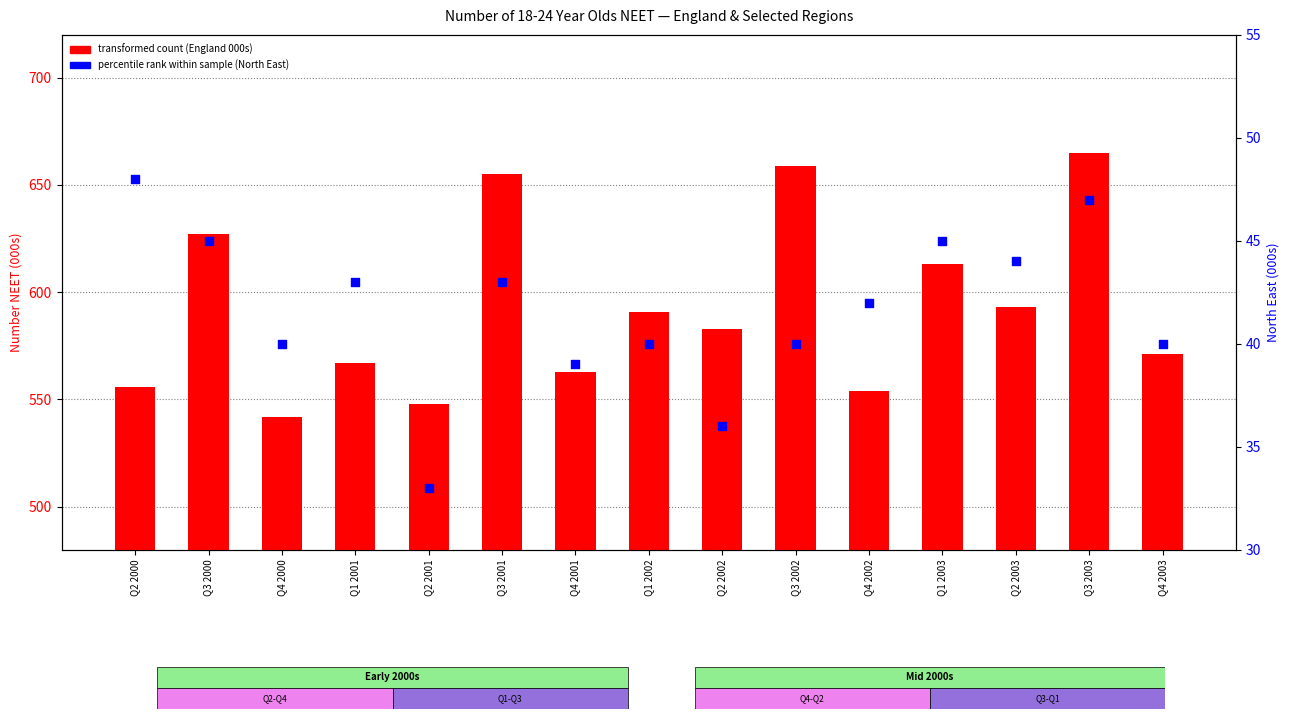

Is the value of North East (percentile rank) at Q4 2002 greater than the value of England (transformed count) at Q1 2001?

No